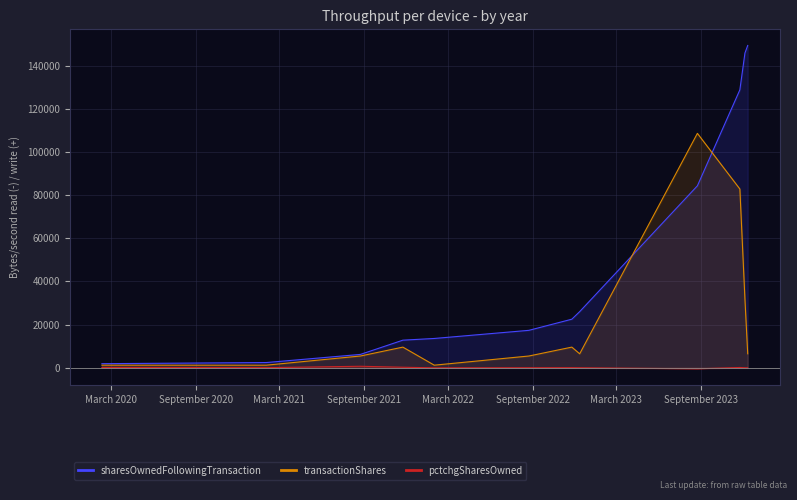

Count the number of data series in this chart.

3